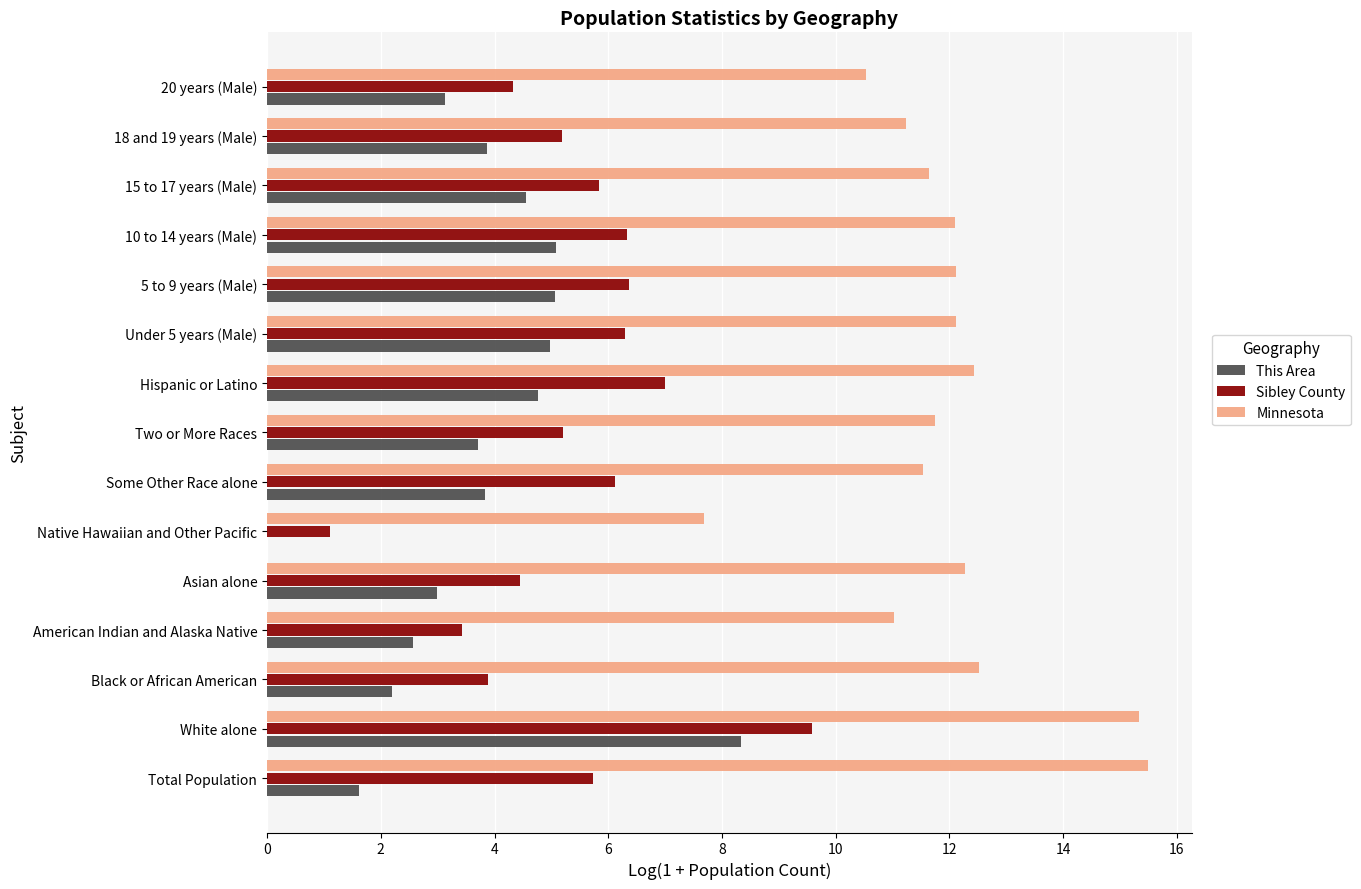

What is the maximum value shown in the chart?

15.5